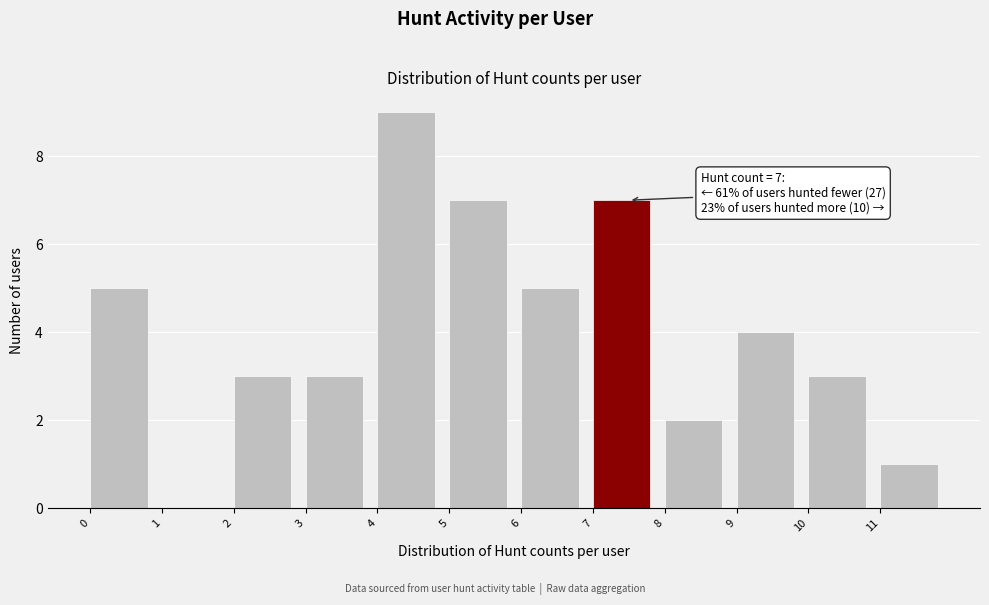

Over which range of the x-axis is the bar tallest?

4 to 5